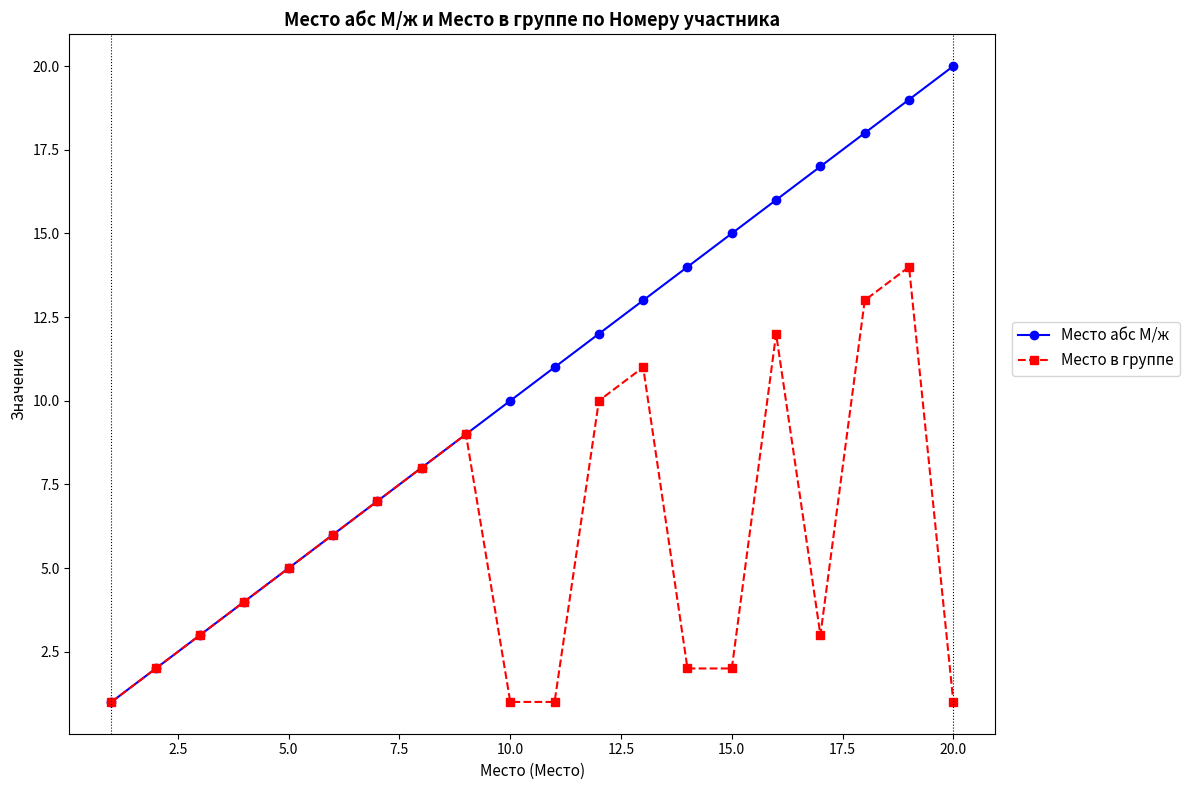

How many data points in Место абс М/ж are less than 11?

10